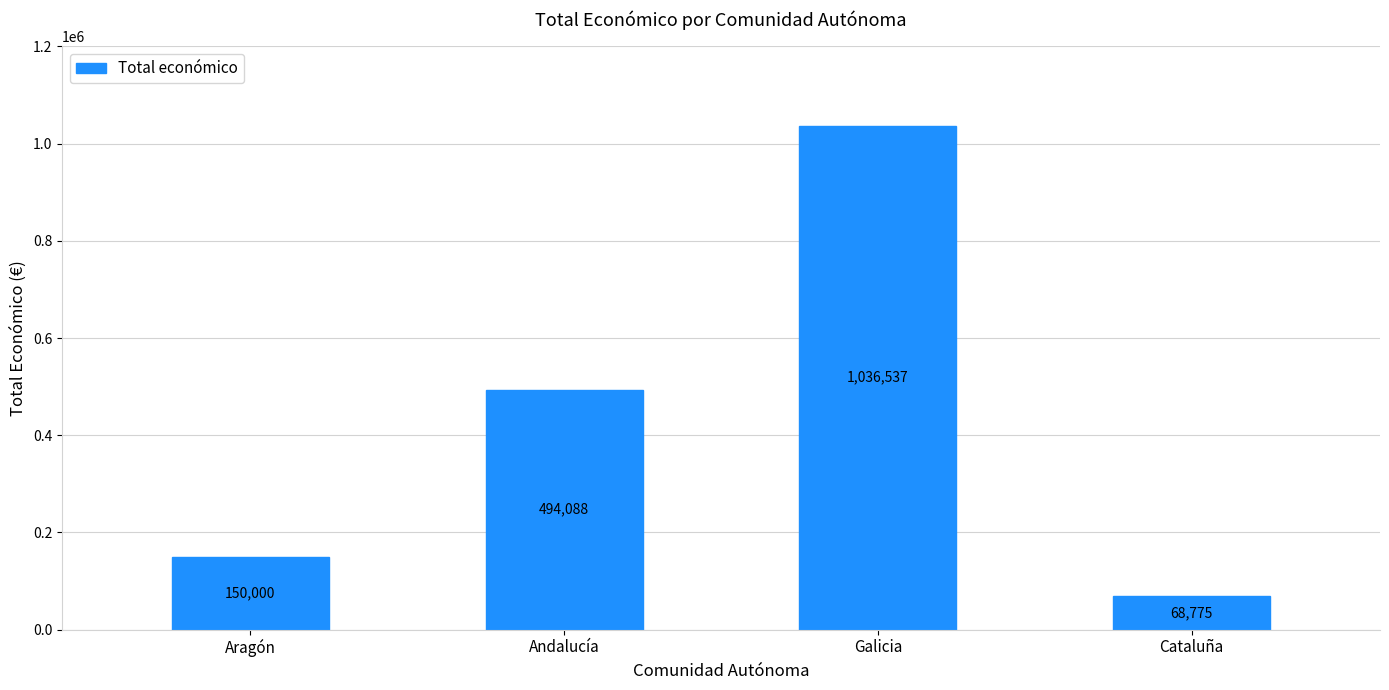

List the labels in order of value, largest first.

Galicia, Andalucía, Aragón, Cataluña